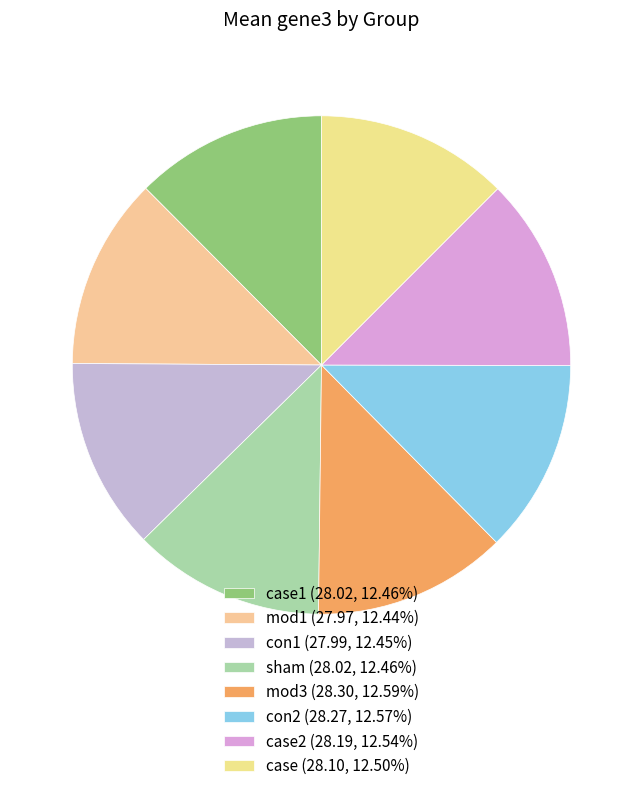

Is there any slice that represents more than half of the pie?

No